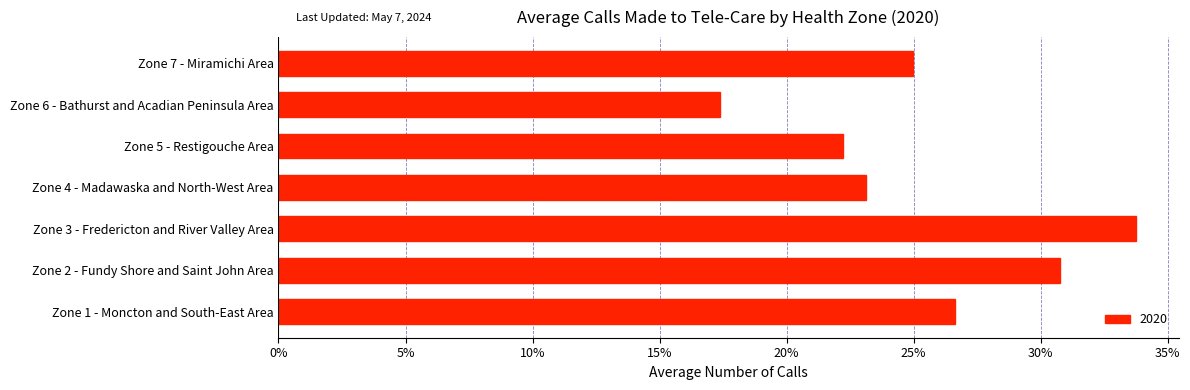

Rank the categories by value from lowest to highest.

Zone 6 - Bathurst and Acadian Peninsula Area, Zone 5 - Restigouche Area, Zone 4 - Madawaska and North-West Area, Zone 7 - Miramichi Area, Zone 1 - Moncton and South-East Area, Zone 2 - Fundy Shore and Saint John Area, Zone 3 - Fredericton and River Valley Area